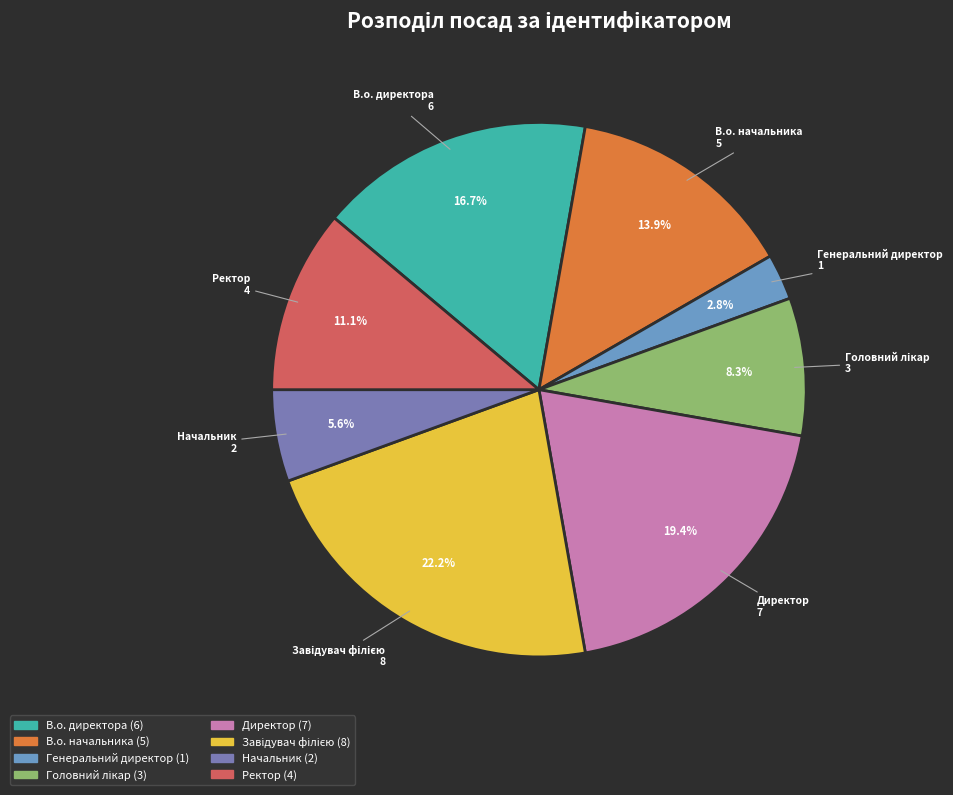

Count the number of slices in the pie.

8